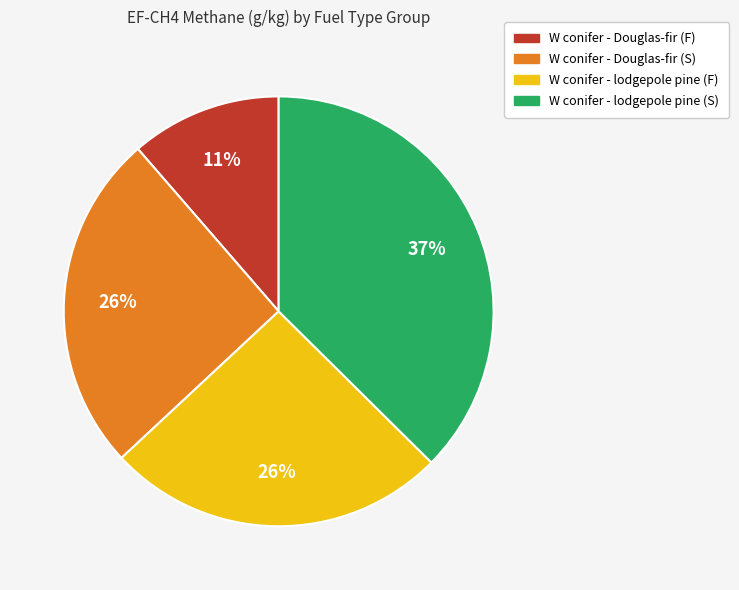

To the nearest percent, what is the difference between the largest and smallest slice percentages?

26%